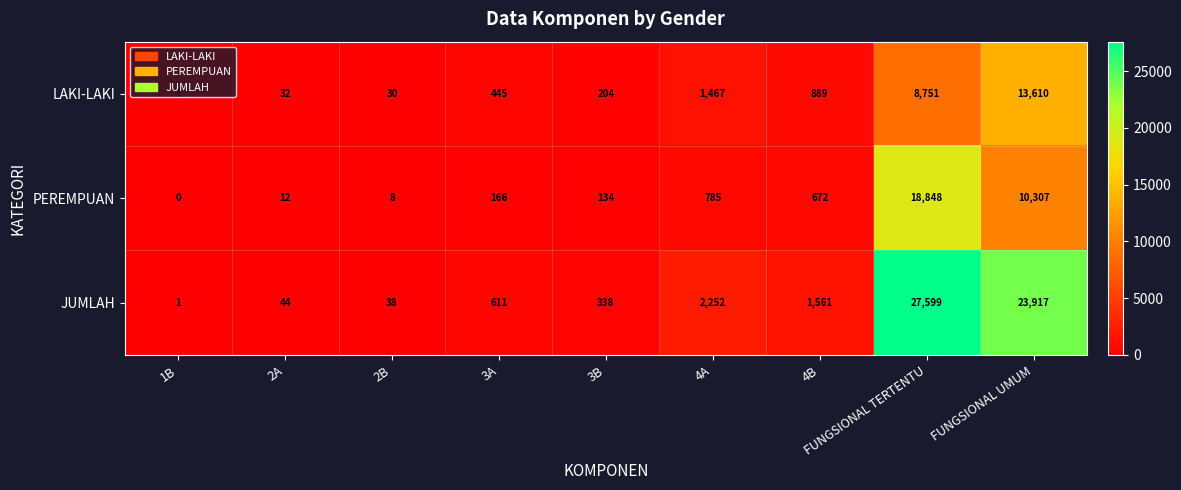

The PEREMPUAN series shows -10036 at 1B. True or false?

False